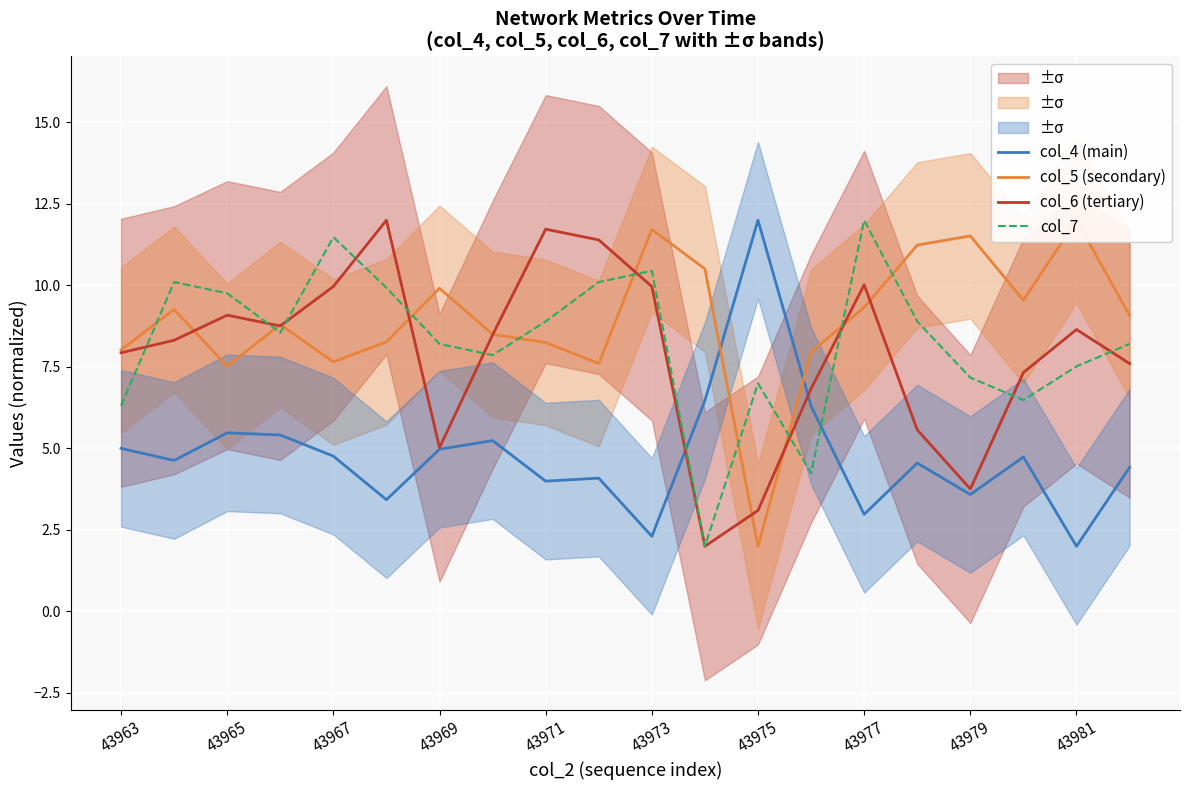

At how many categories does at least one series exceed 10?

12